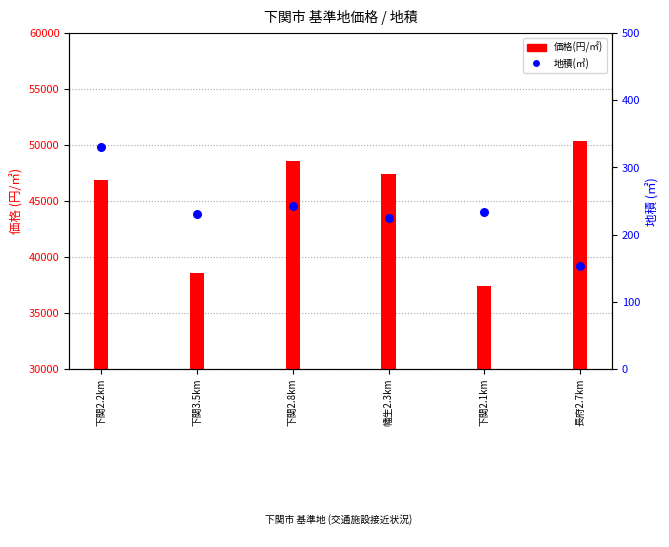

Which series contains the highest Y value?

価格(円/㎡)